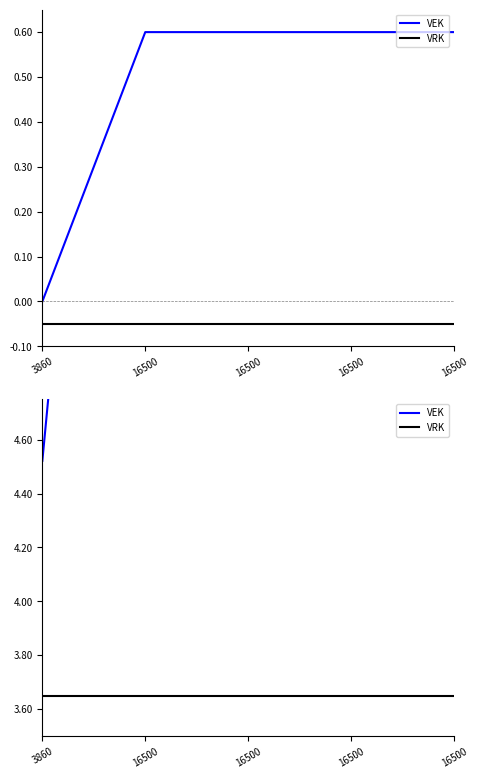

What is the approximate value of VRK at 16500?

3.6